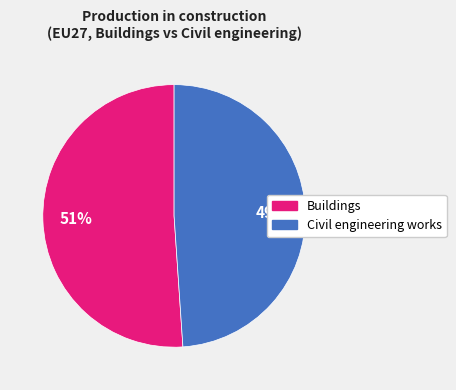

Between Civil engineering works and Buildings, which is larger?

Buildings